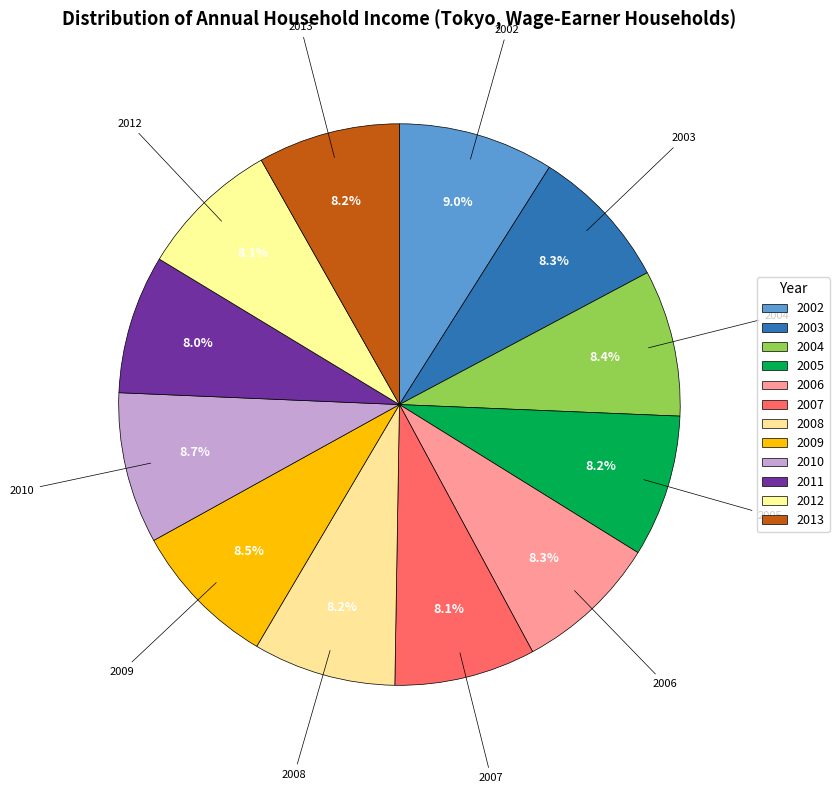

To the nearest percent, what is the difference between the largest and smallest slice percentages?

1%